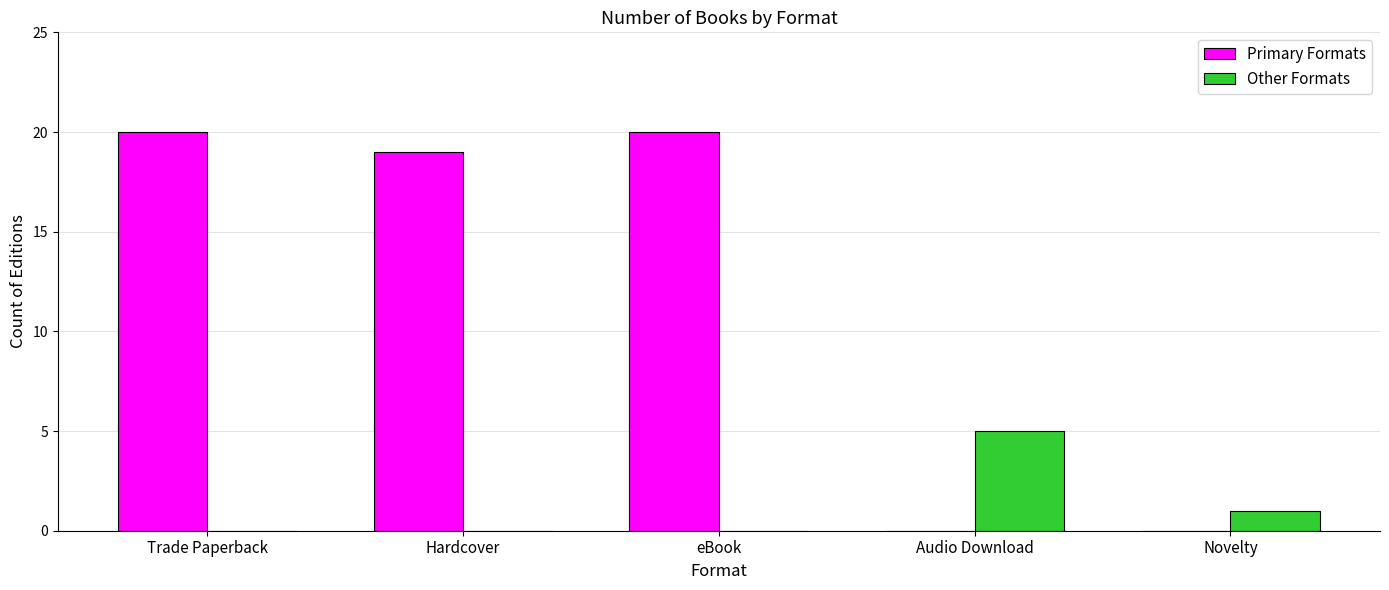

Is the value of Primary Formats at Hardcover greater than the value of Other Formats at eBook?

Yes